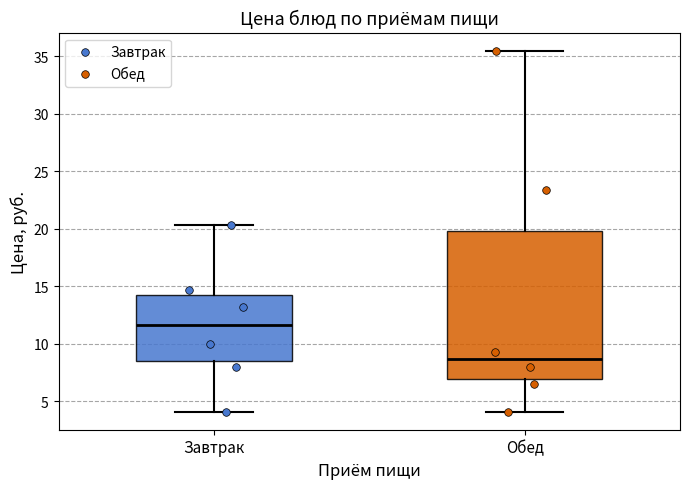

Where does the median line of the box for Обед sit on the y-axis? The values are not printed on the chart, so give them approximately, as read against the axis.

8.5